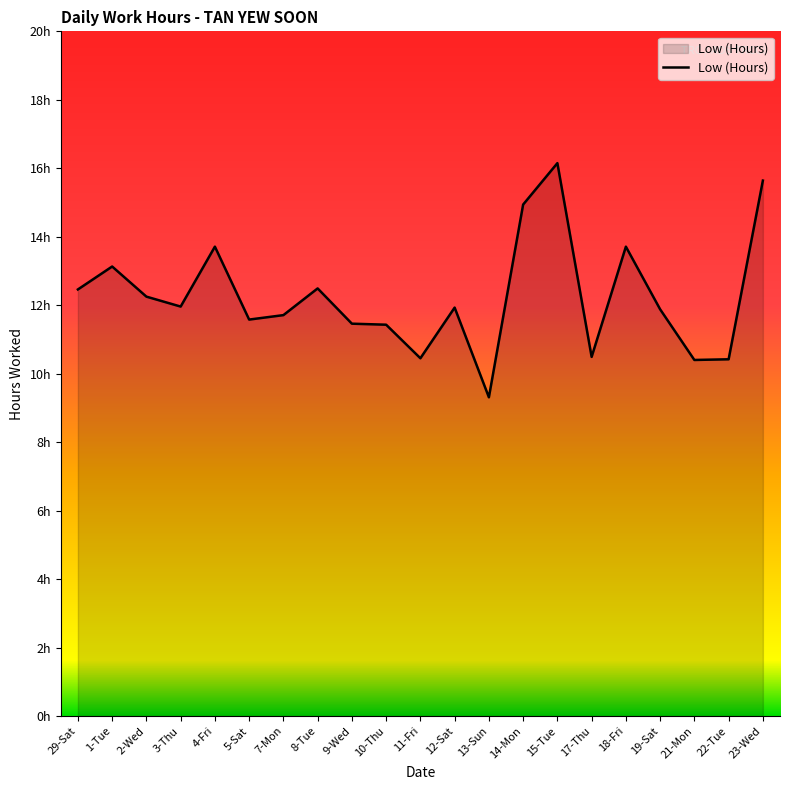

Is this an area chart (filled region under the line)?

Yes